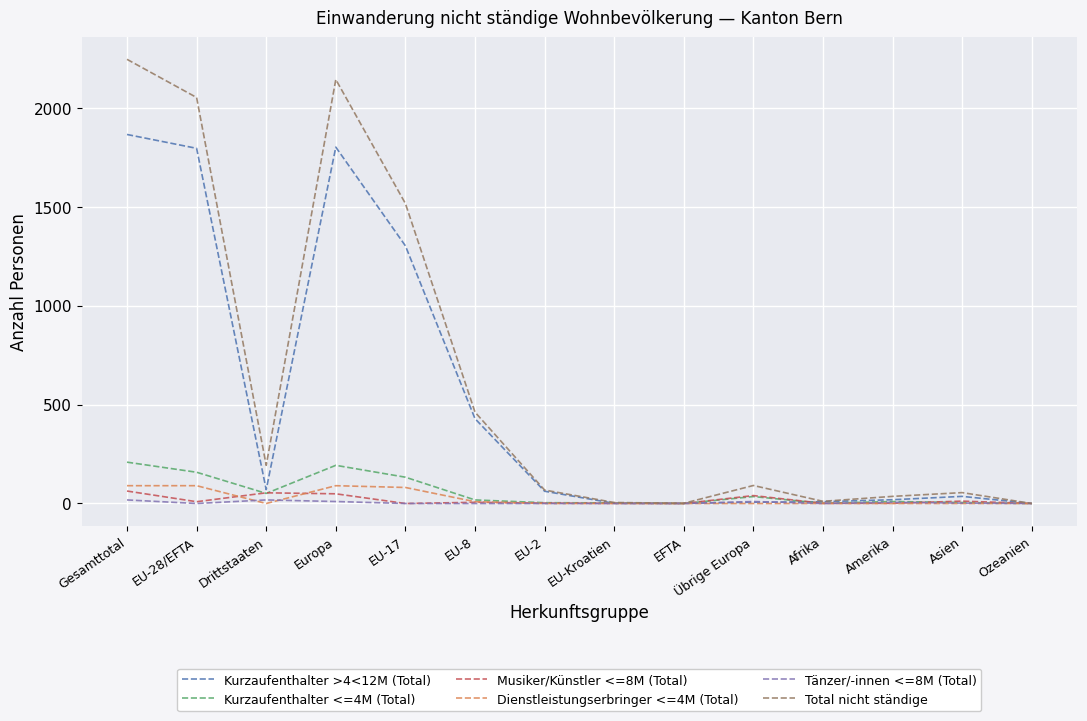

What is the sum of the Dienstleistungserbringer <=4M (Total) values at EU-28/EFTA and Drittstaaten?

90